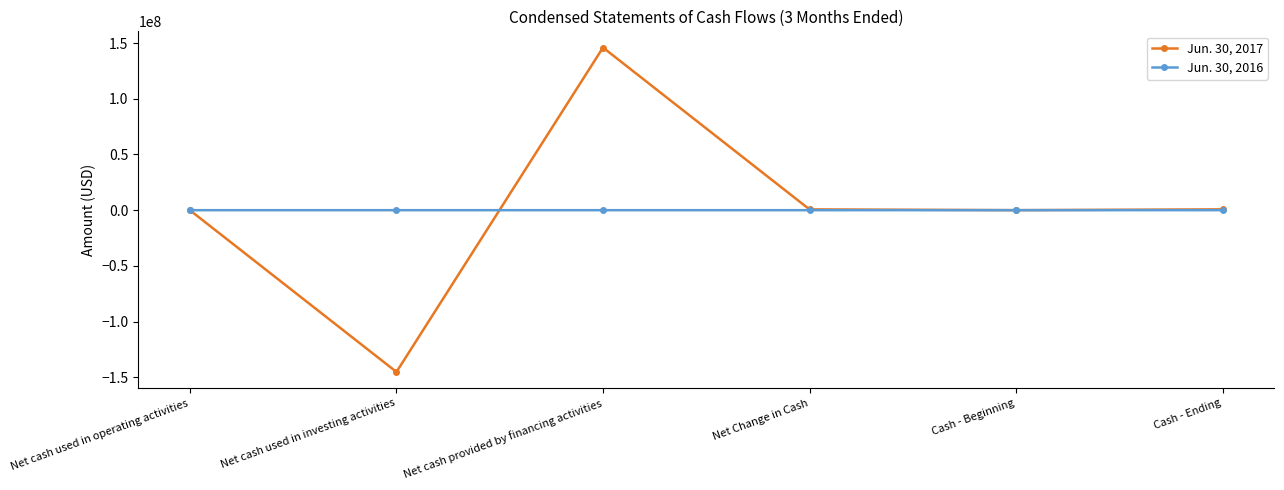

What is the lowest value of the Jun. 30, 2017 series?

-145187500